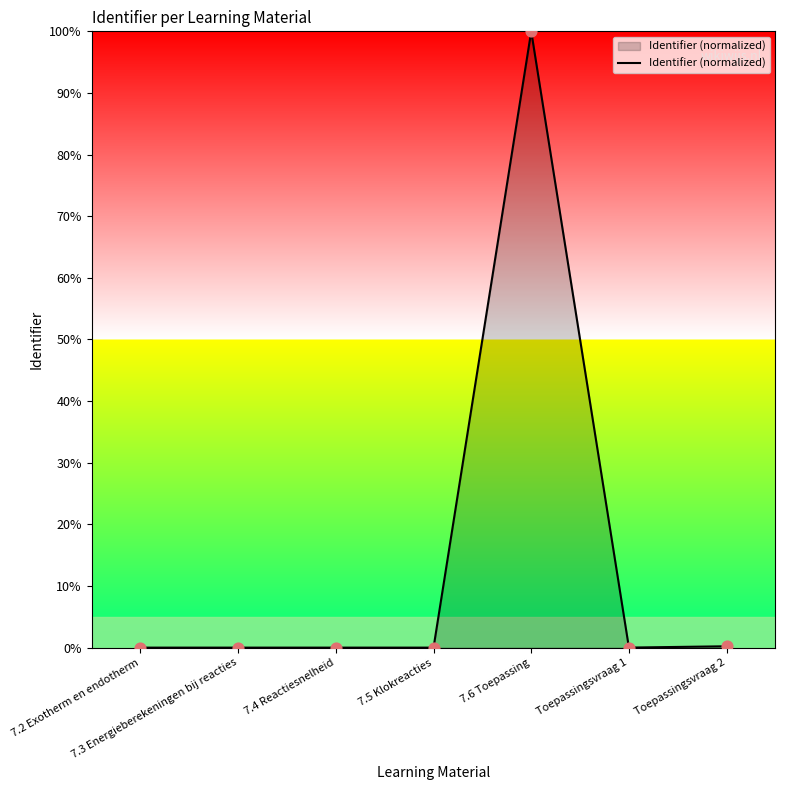

What is the change in value from 7.6 Toepassing to Toepassingsvraag 2?

-99.8